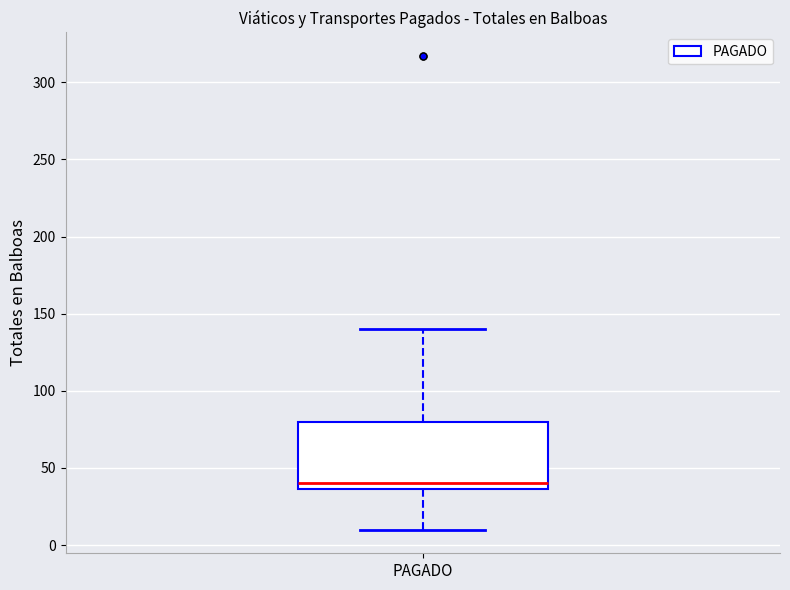

Read this box plot against the y-axis: the position of the median line, the range covered by the box, and the ends of both whiskers. The values are not printed on the chart, so give them approximately, as read against the axis.

median 40, box 35 to 80, whiskers 10 to 140